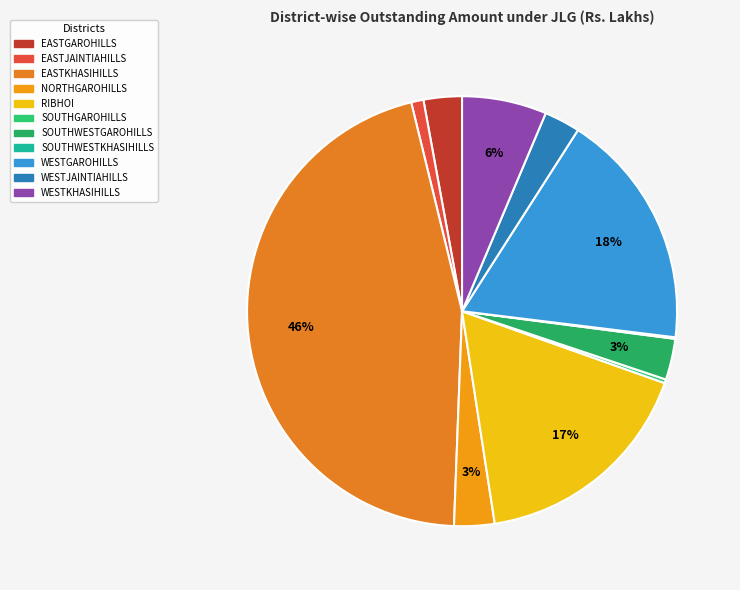

The NORTHGAROHILLS slice represents 3% of the pie. True or false?

True